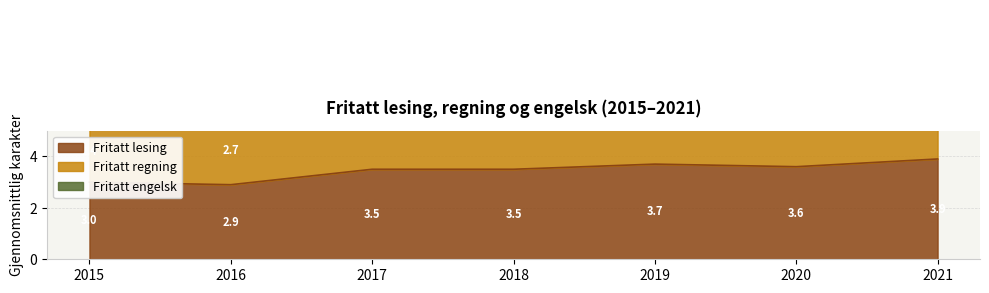

What is the value of the Fritatt regning point at the 4th from the left?

10.4